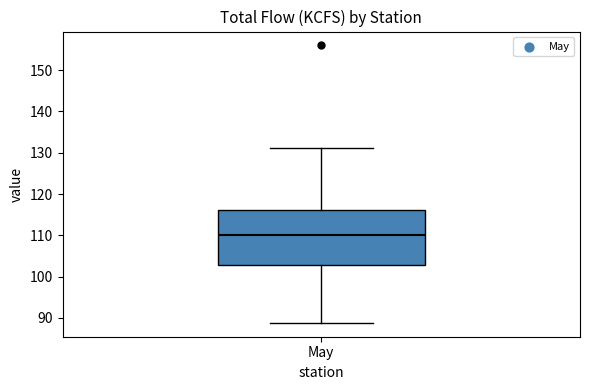

Transcribe this box plot: give where the median line is, the range the box spans, and where the two whiskers end, as read against the y-axis. The values are not printed on the chart, so give them approximately, as read against the axis.

median 110, box 103 to 116, whiskers 89 to 131